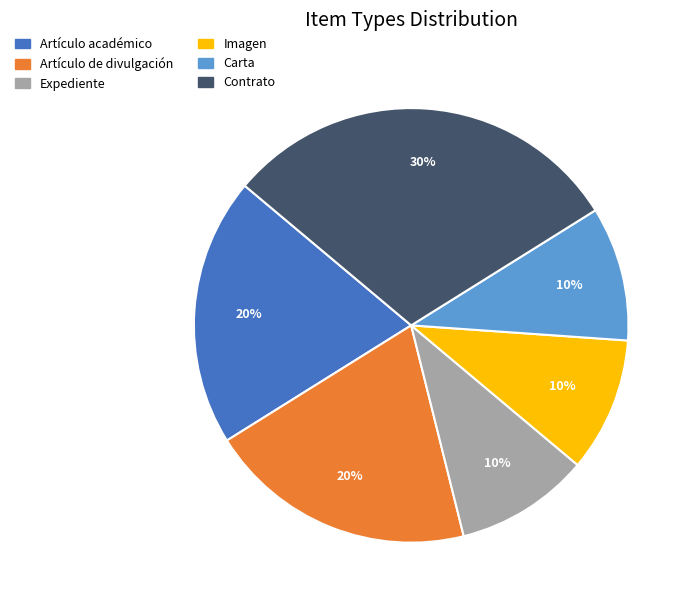

To the nearest percent, what percentage of the pie is Imagen?

10%